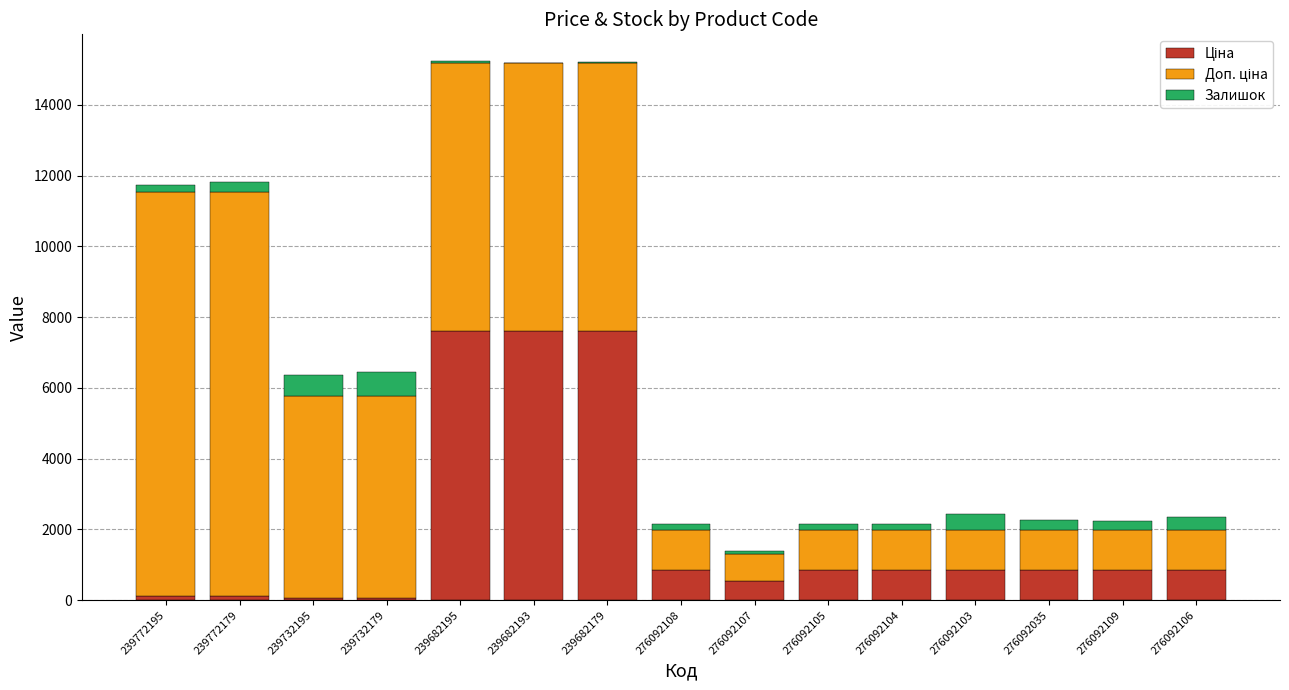

How many data points does each series have?

15